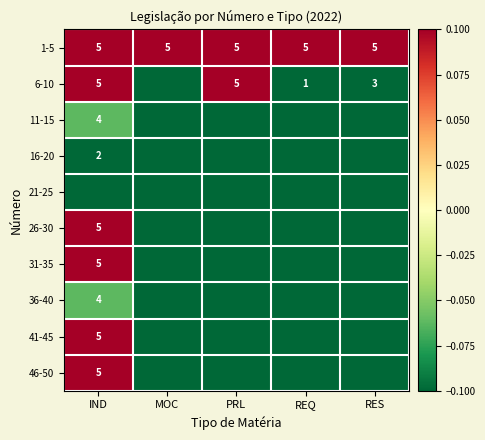

True or false: 6-10 has a value of 5.3 at RES.

False